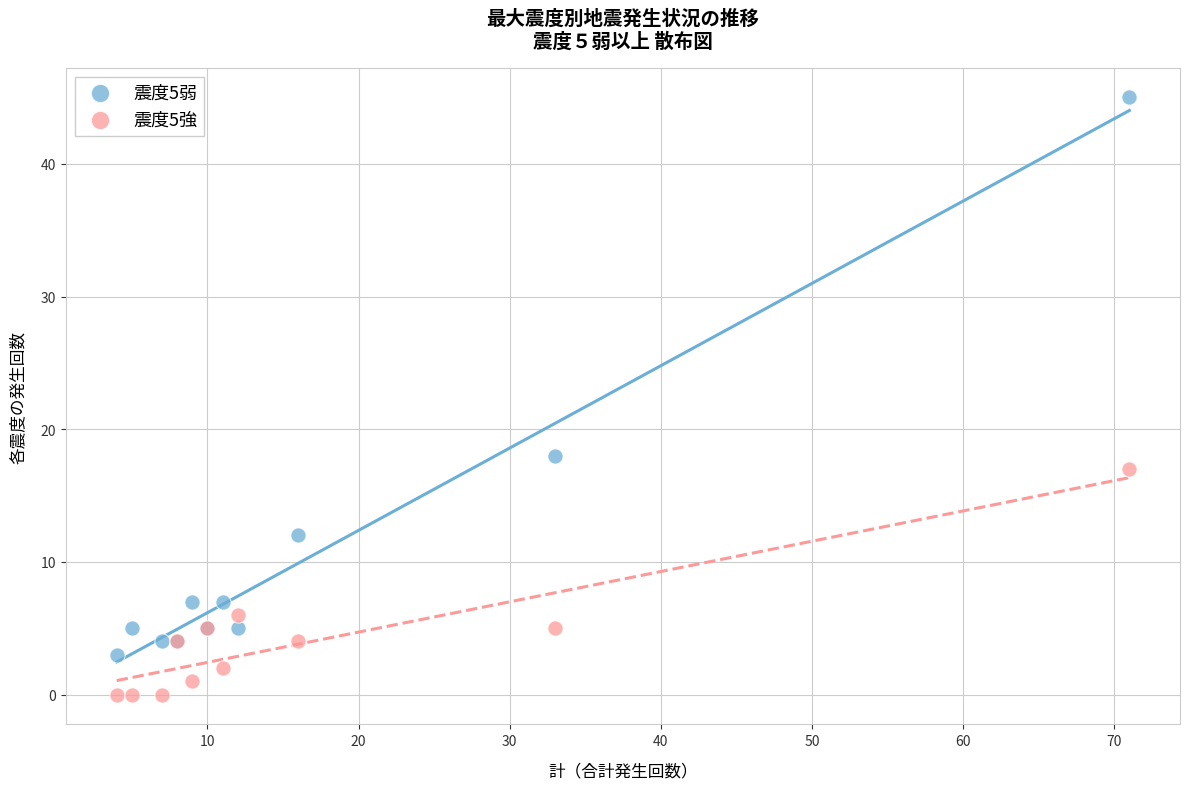

Which series has the largest Y range (max minus min)?

震度5弱